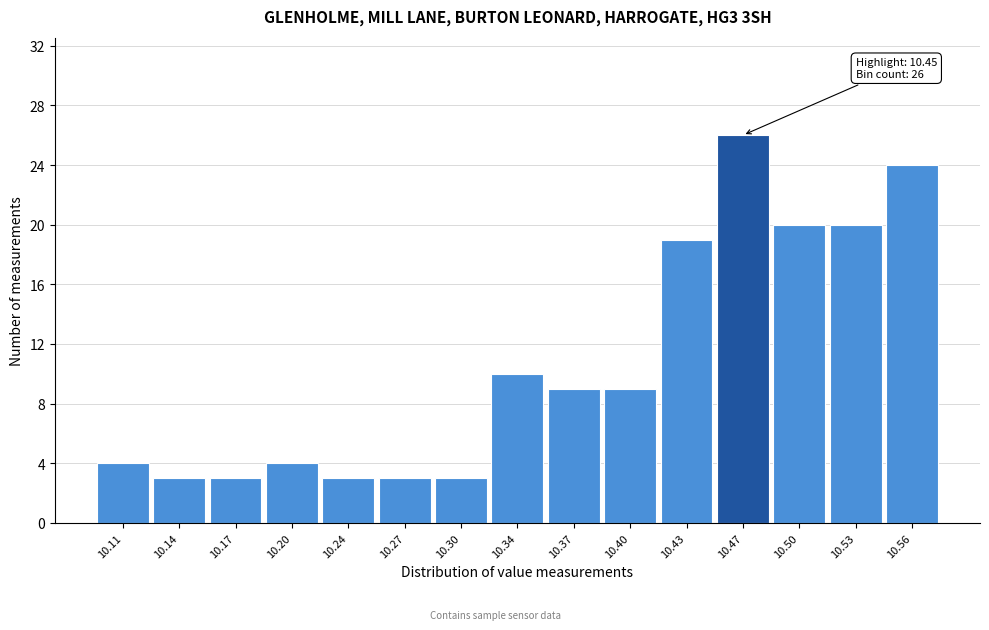

Which range on the x-axis has the tallest bar?

10.450 to 10.480